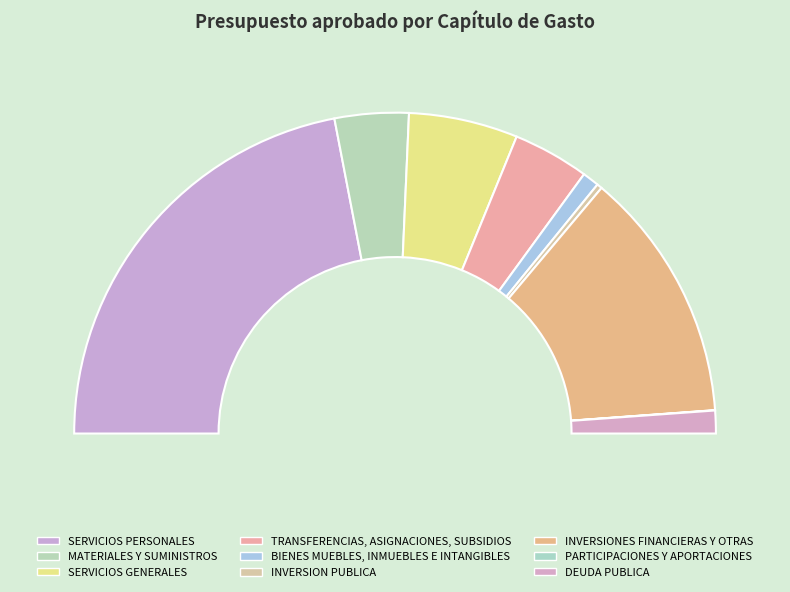

To the nearest percent, what is the combined percentage of PARTICIPACIONES Y APORTACIONES and INVERSION PUBLICA?

1%